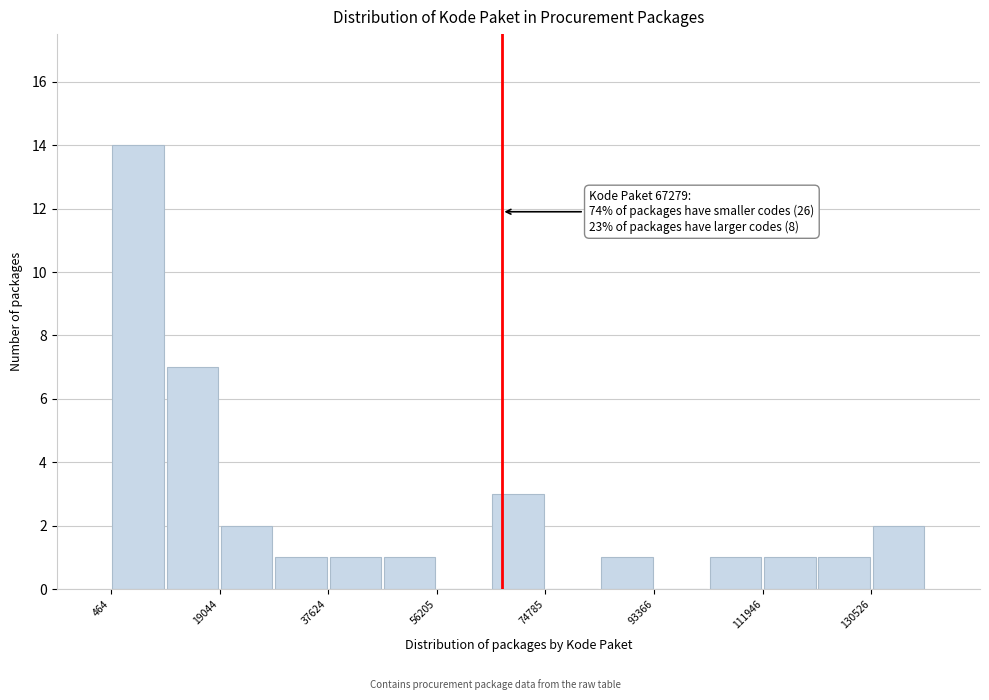

Which range on the x-axis has the tallest bar?

0 to 10000